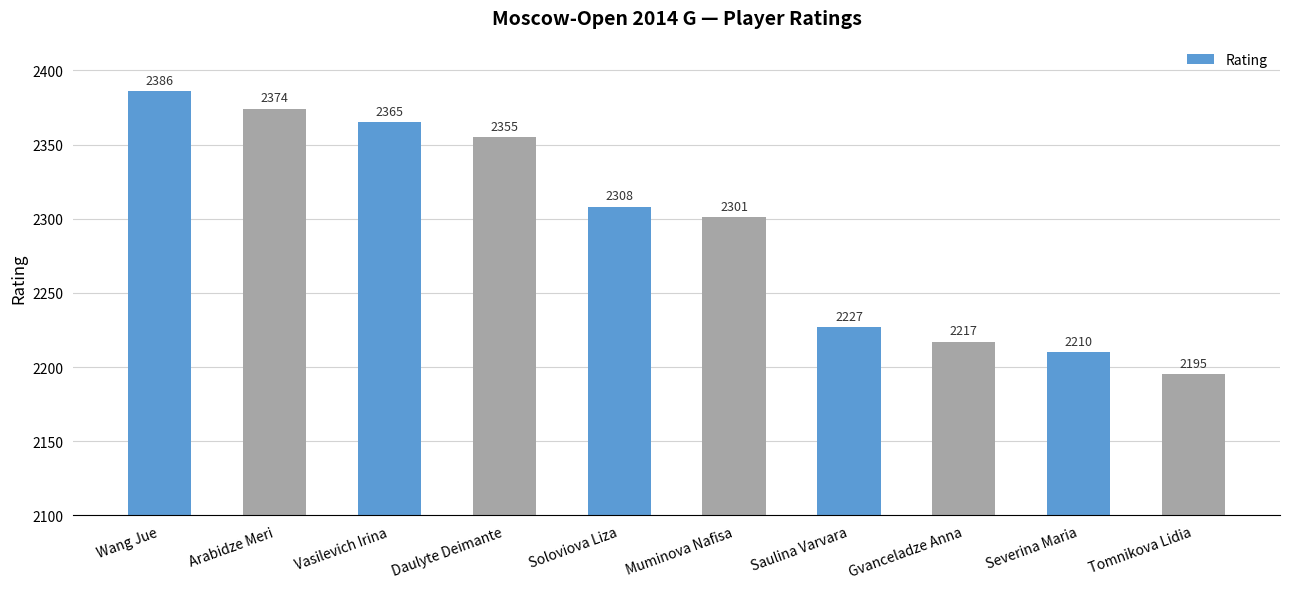

What is the greatest value displayed?

2386